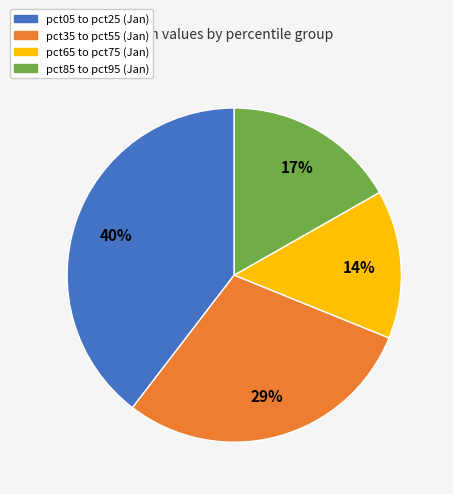

To the nearest percent, what is the average slice percentage?

25%